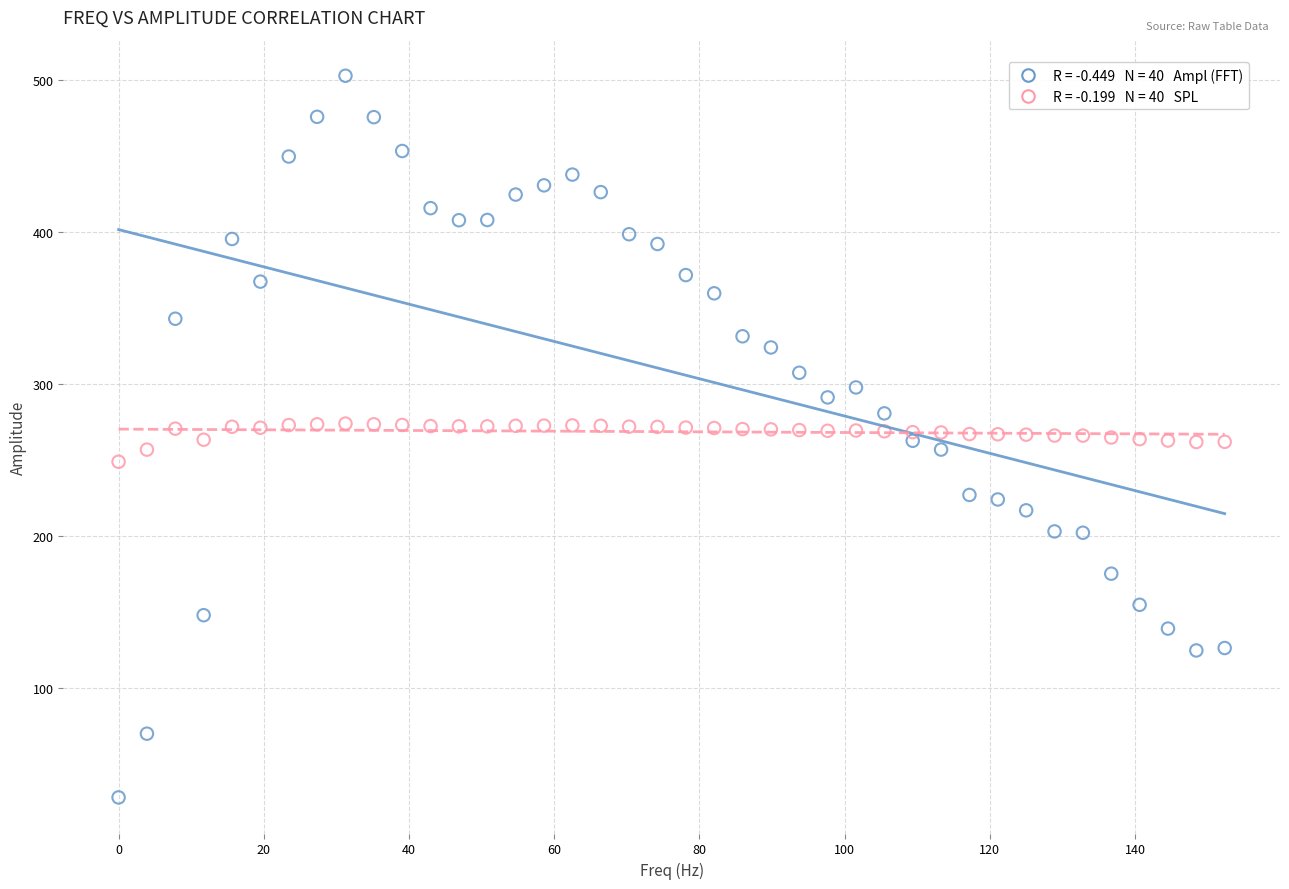

Across all data points, what is the range of X values (max minus min)?

152.3